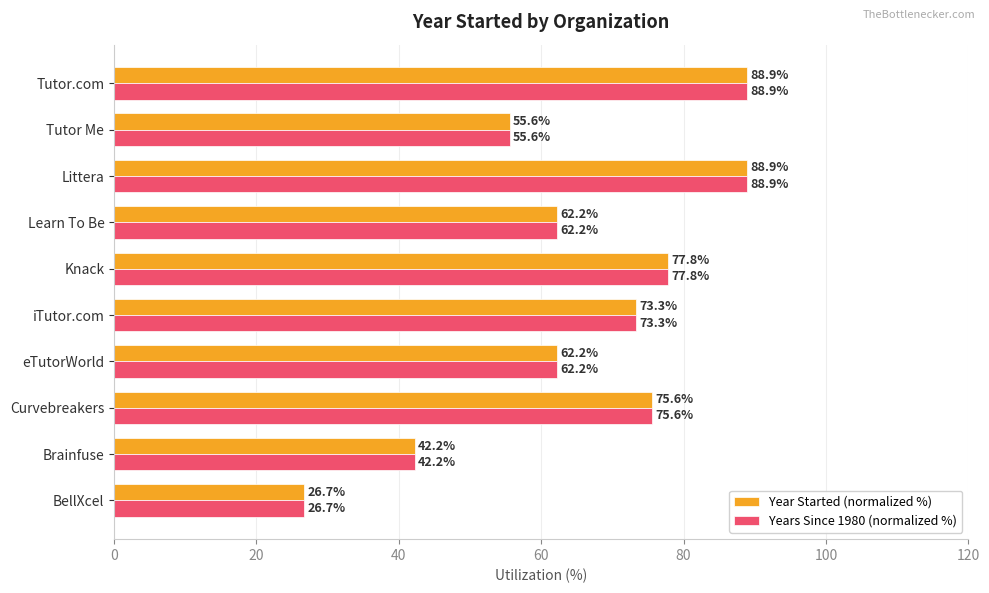

What is the difference between the maximum and second lowest values in the Years Since 1980 (normalized %) series?

46.7